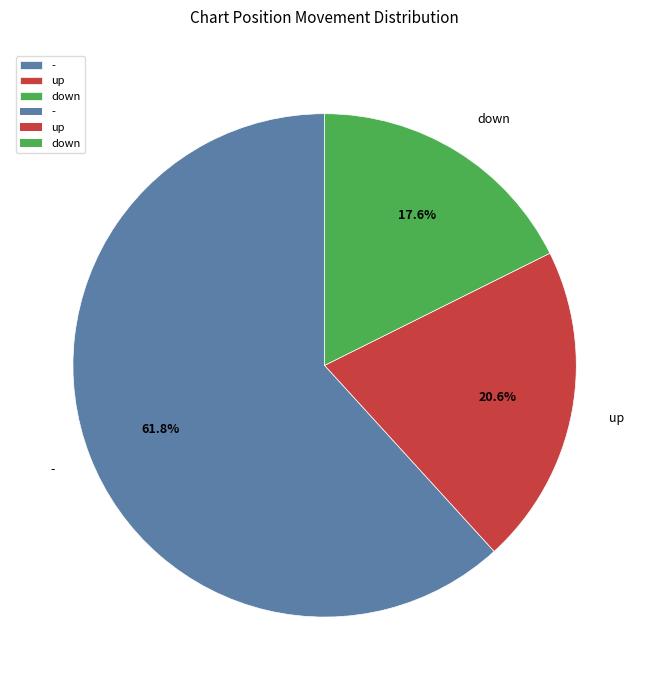

Does down represent more than half of the total?

No